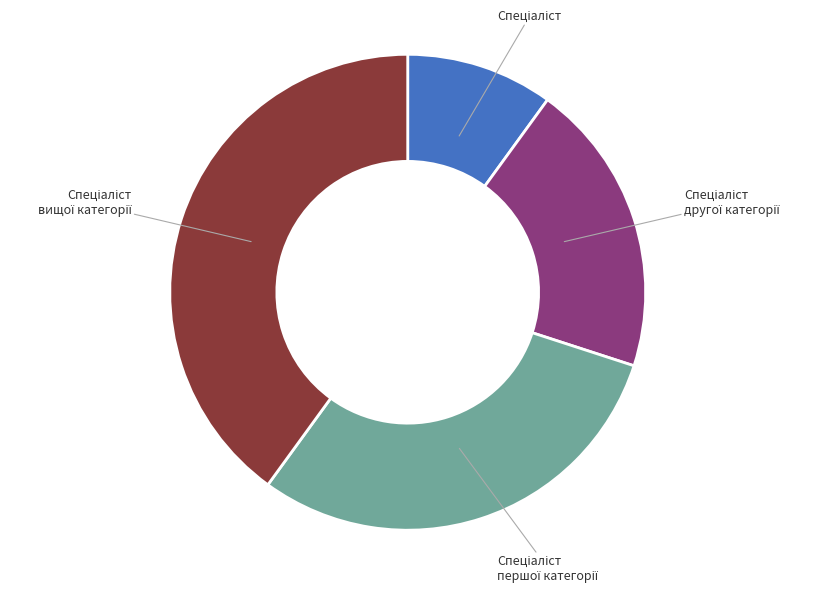

Does any single category account for the majority?

No